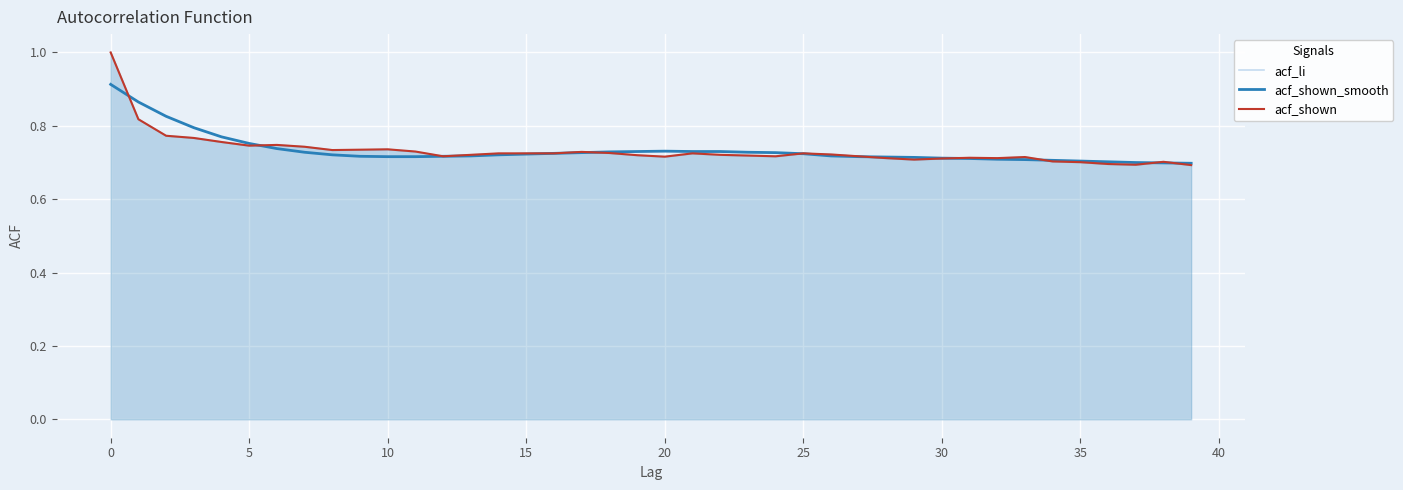

What is the highest value of the acf_li series?

1.0